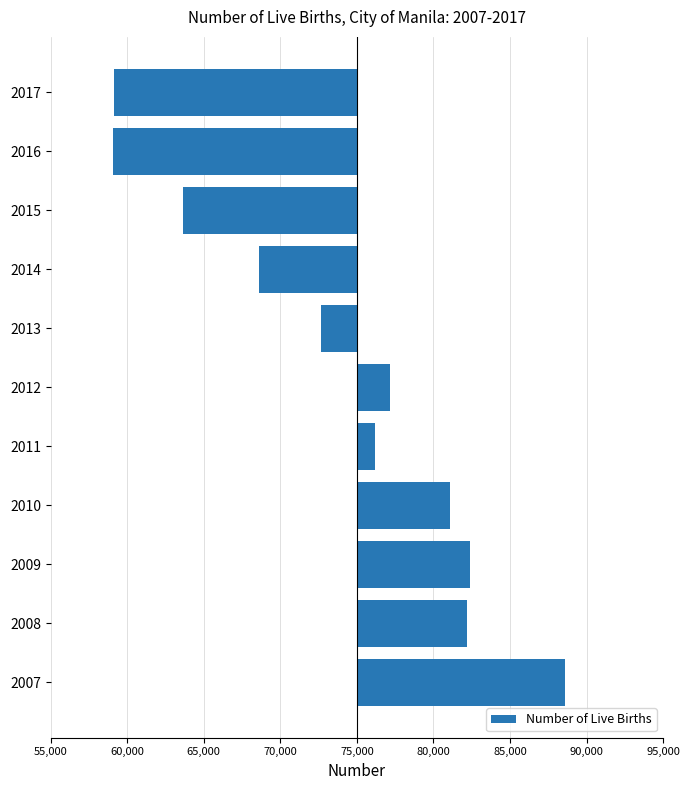

What is the difference between the maximum and minimum values?

29518